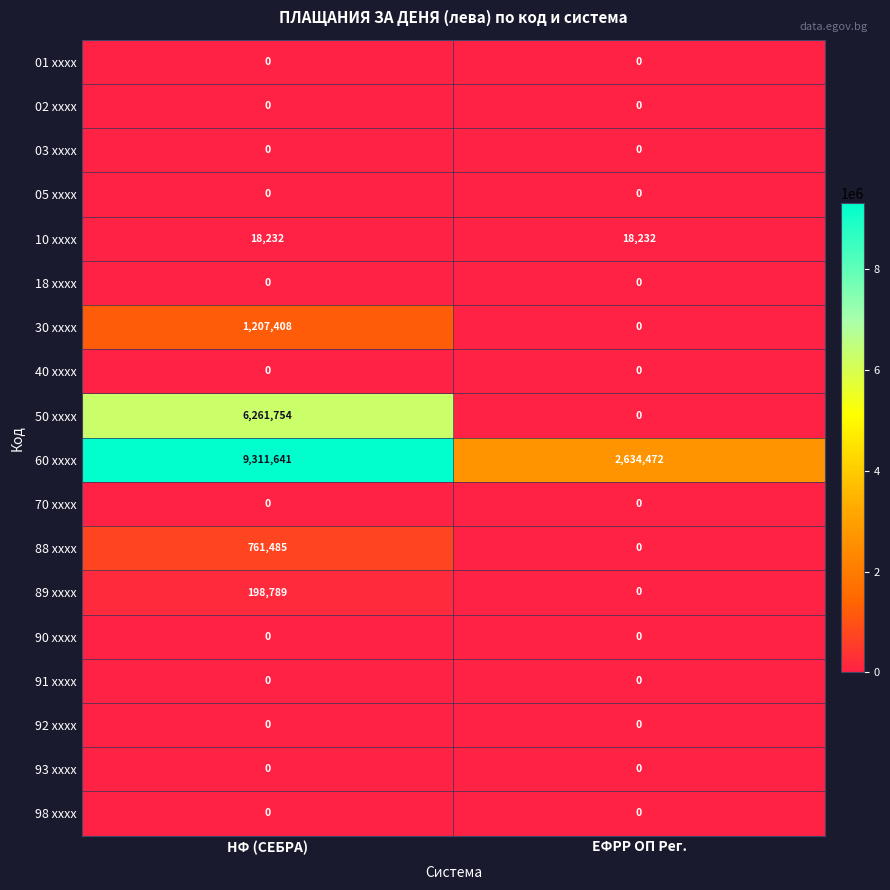

What is the average value of the 30 xxxx series?

603704